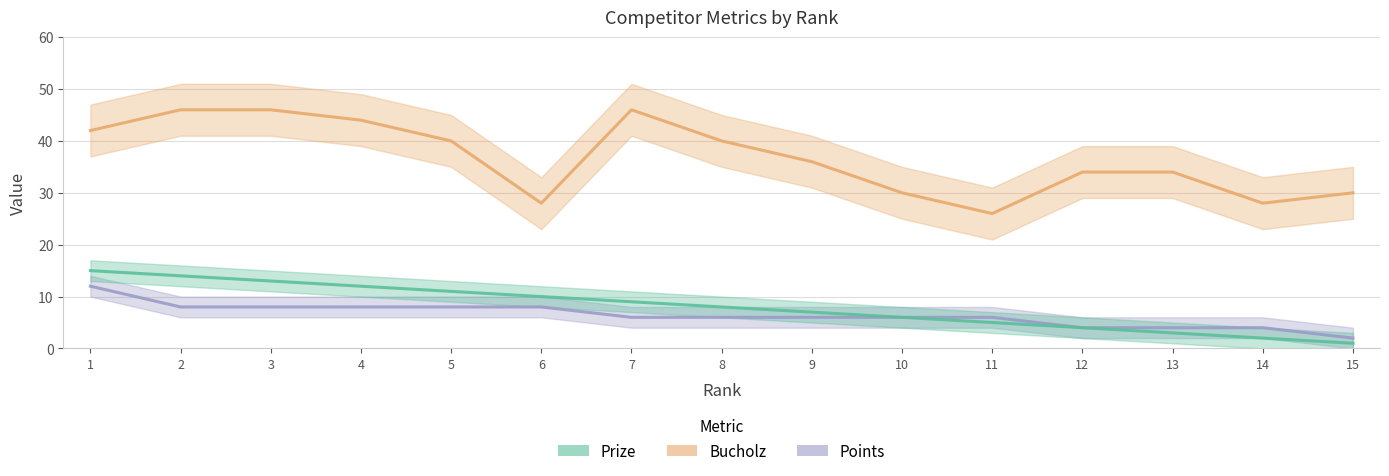

True or false: Prize and Points intersect in this chart.

False